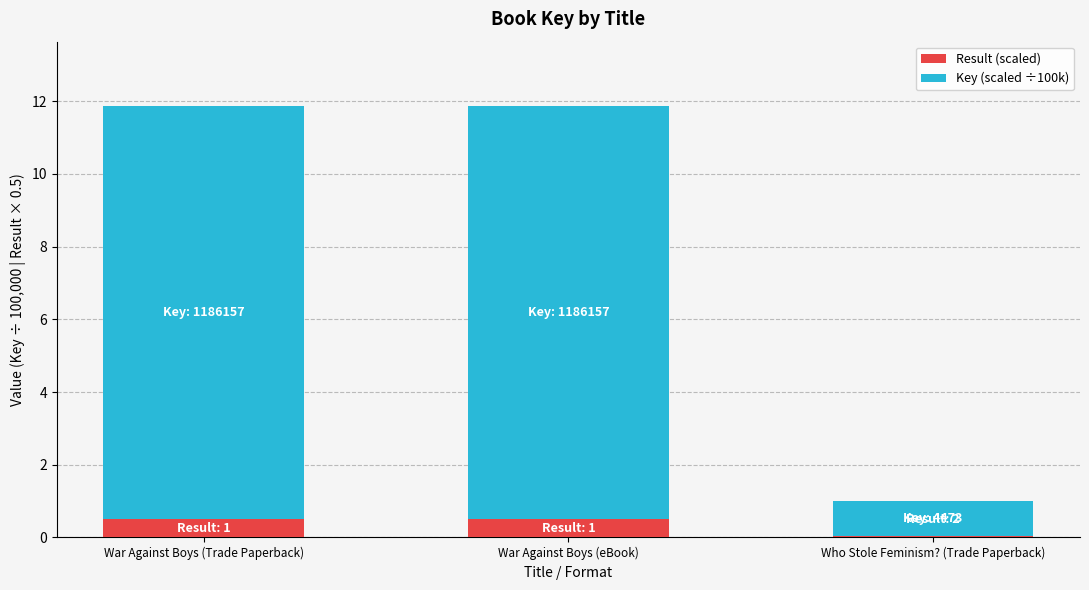

At which category is the sum across all series the highest?

War Against Boys (Trade Paperback)